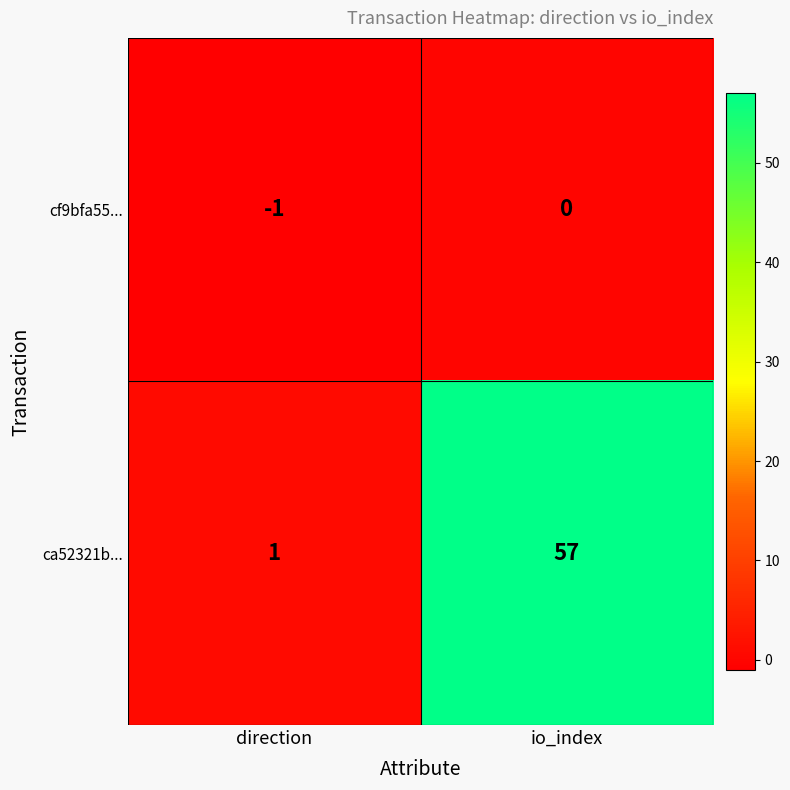

Reading right to left, list all the values displayed in this chart.

cf9bfa55...: io_index=0	direction=-1
ca52321b...: io_index=57	direction=1